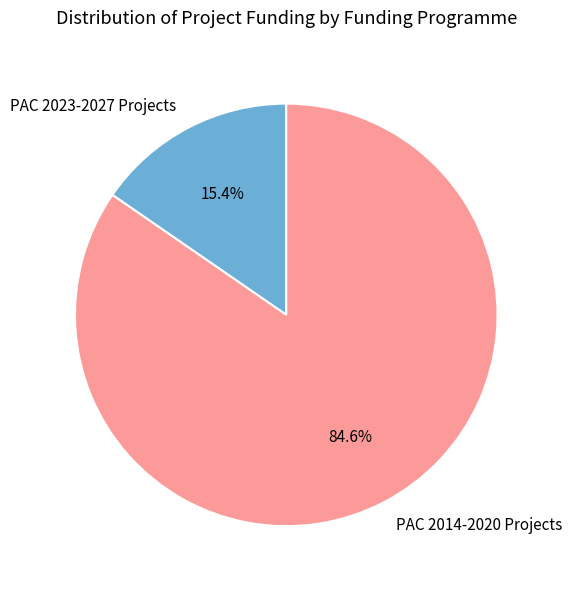

Is there any slice that represents more than half of the pie?

Yes